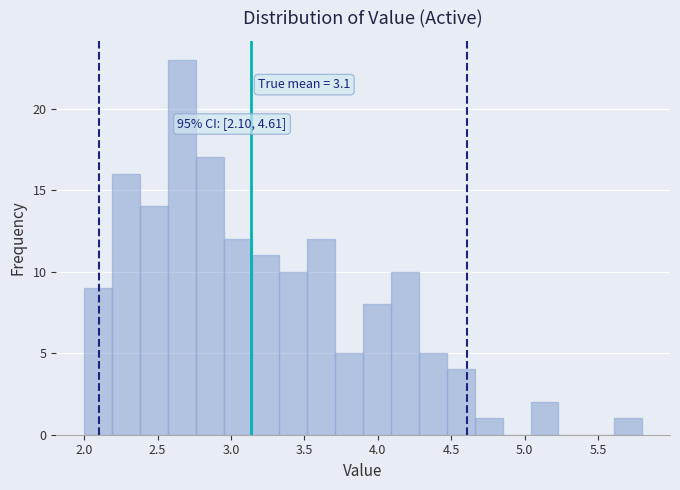

Read against the x-axis, roughly where is the centre of the tallest bar?

2.65